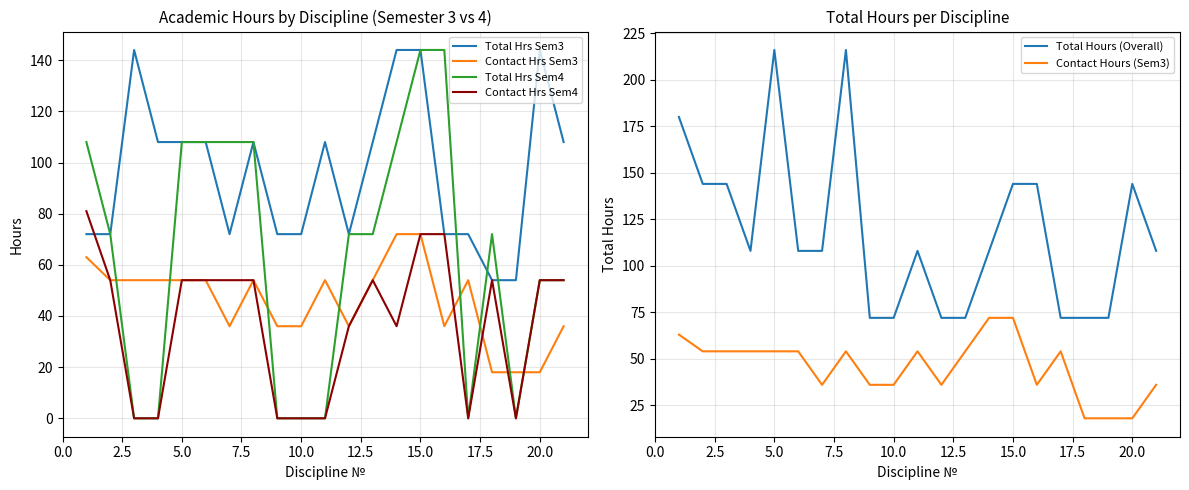

True or false: Total Hours (Overall) and Contact Hrs Sem4 cross at least once.

False